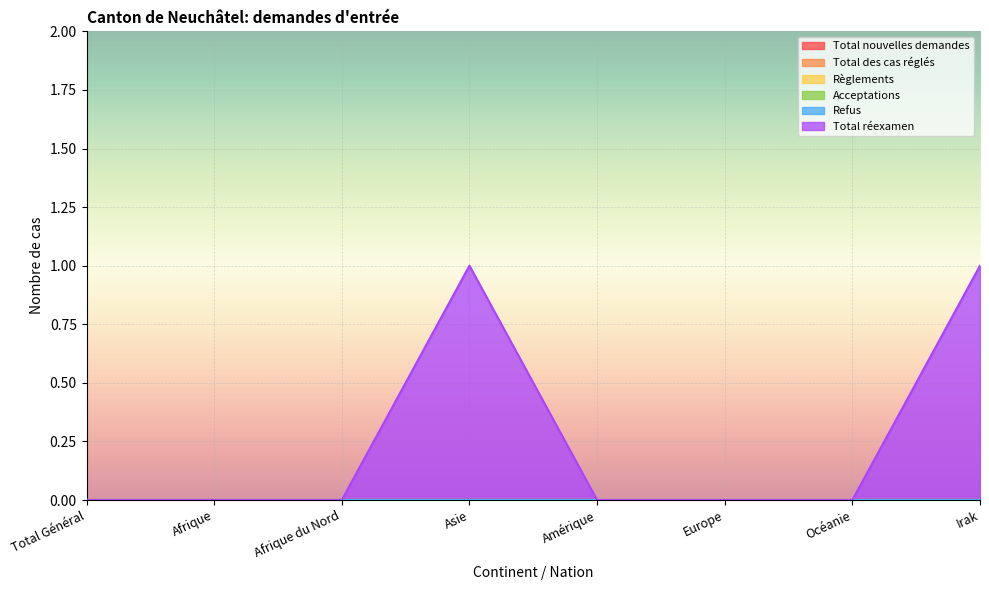

True or false: Total réexamen and Total nouvelles demandes cross at least once.

False